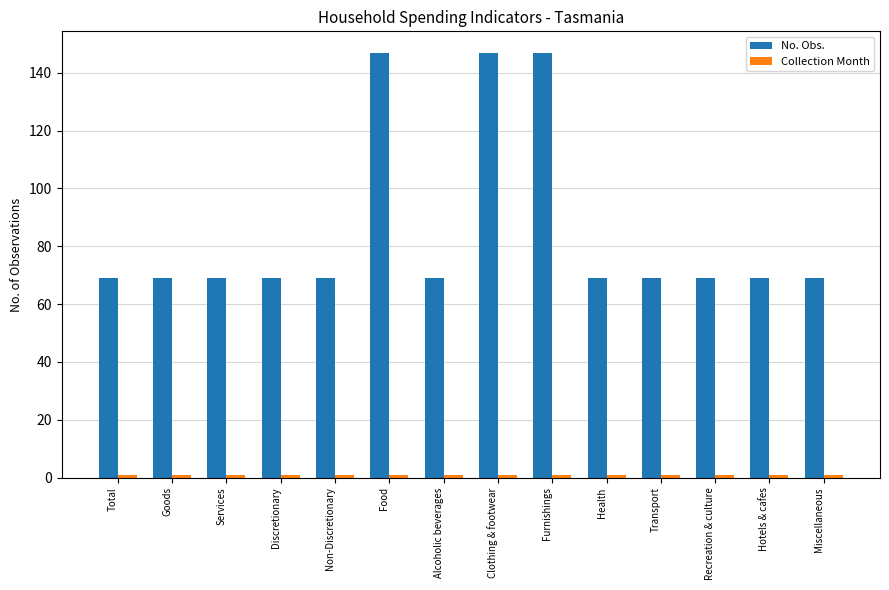

What is the maximum value shown in the chart?

147